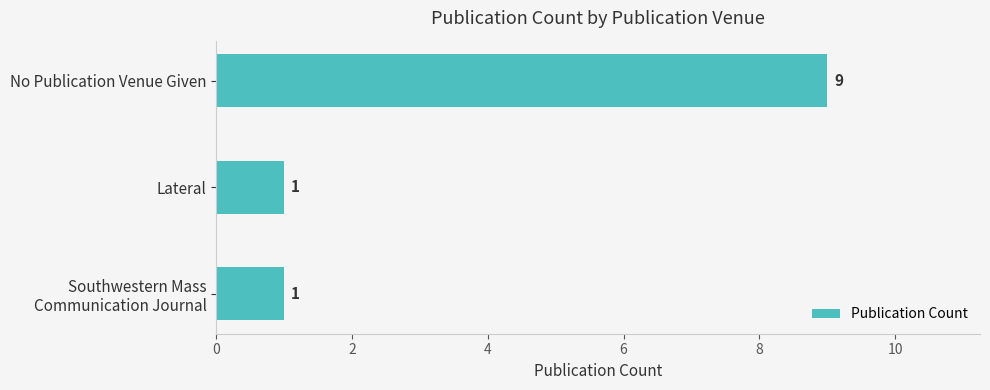

How many distinct data groups are displayed?

1